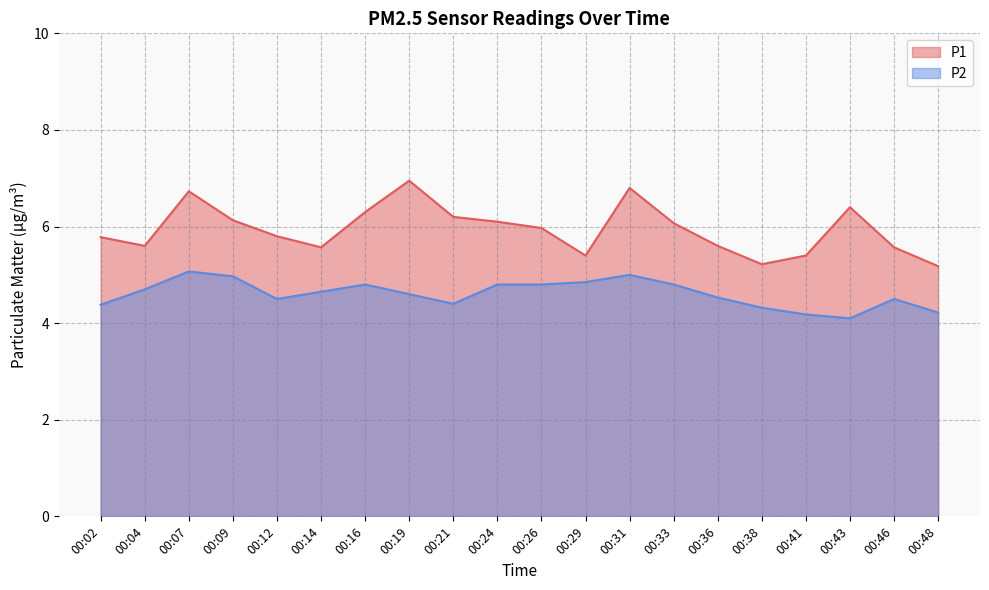

At which category is the sum across all series the highest?

00:07